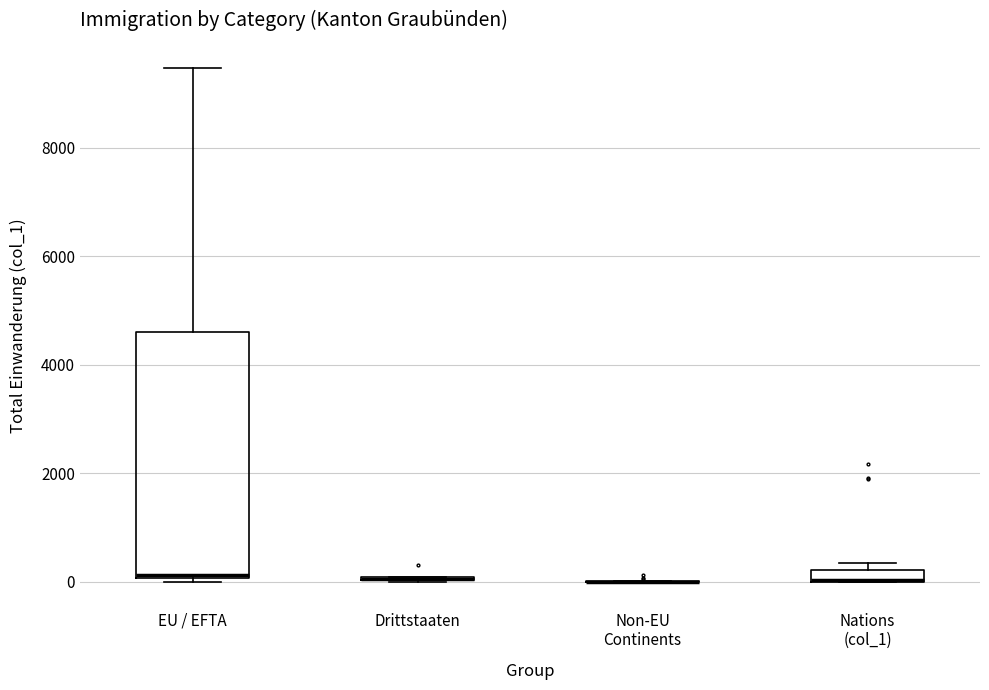

Where does the median line of the box for EU / EFTA sit on the y-axis? The values are not printed on the chart, so give them approximately, as read against the axis.

200